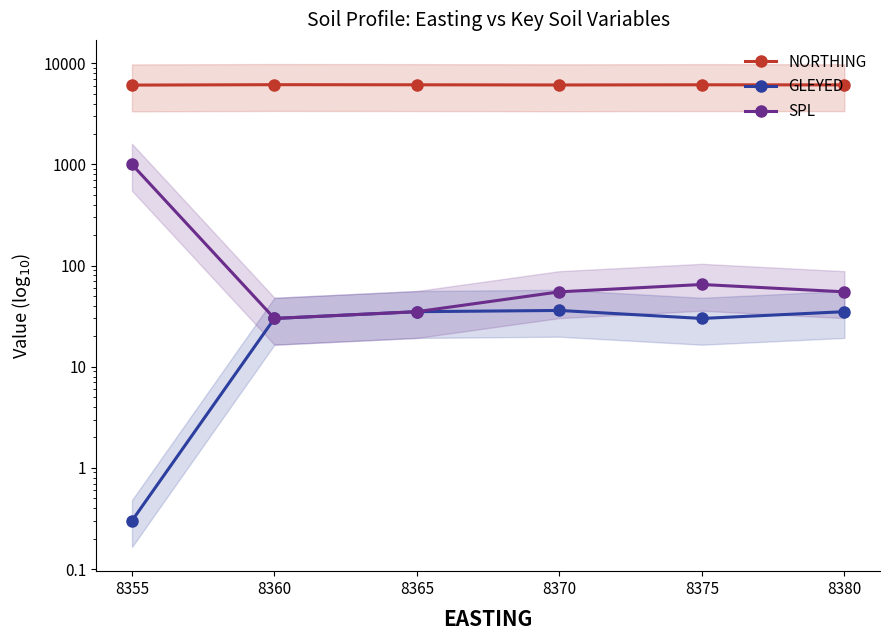

What is the lowest value of the SPL series?

30.0